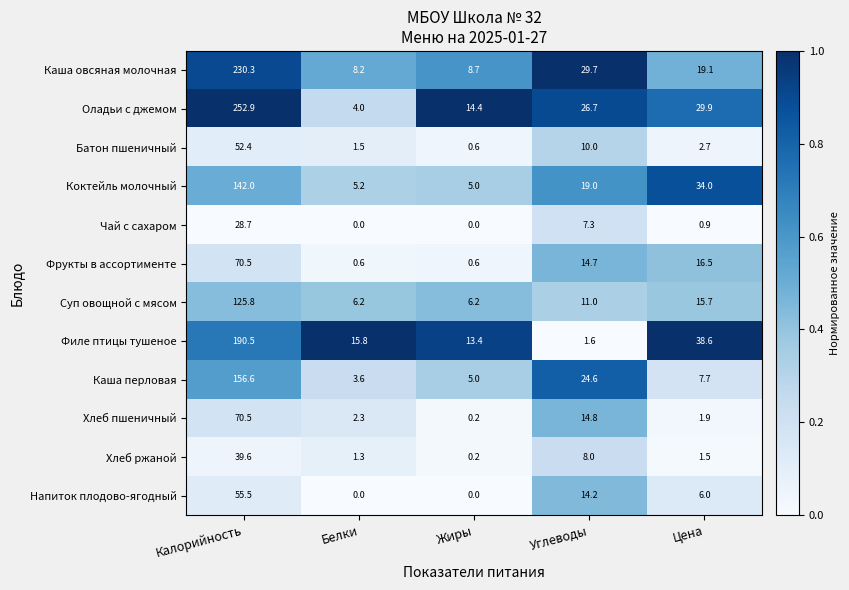

What is the difference between the highest and lowest values at Калорийность?

224.2